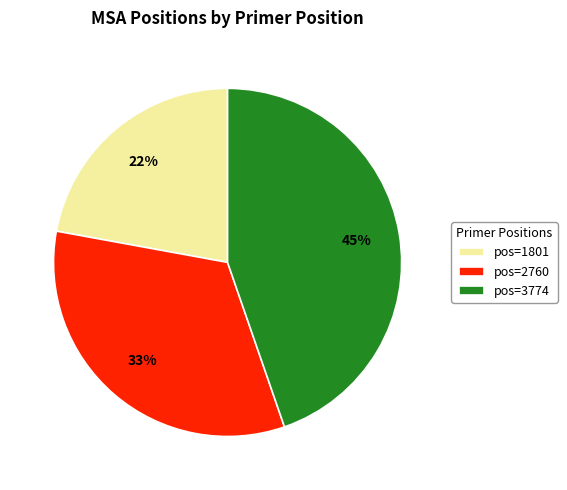

Which has a higher value, pos=1801 or pos=2760?

pos=2760